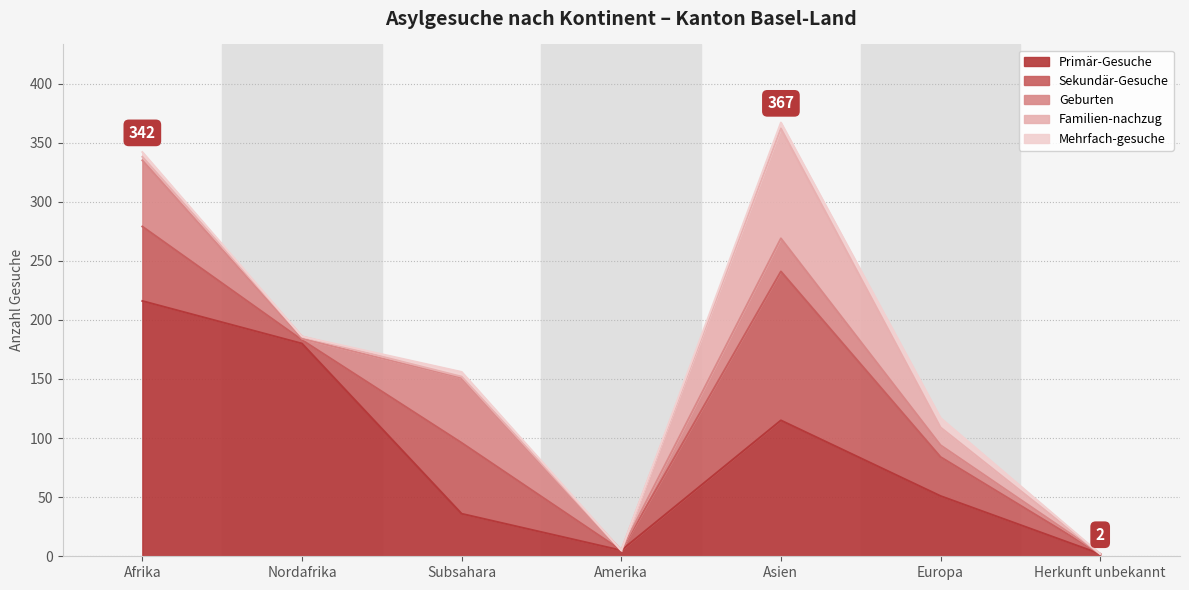

Which series changed the most between Amerika and Asien?

Sekundär-Gesuche